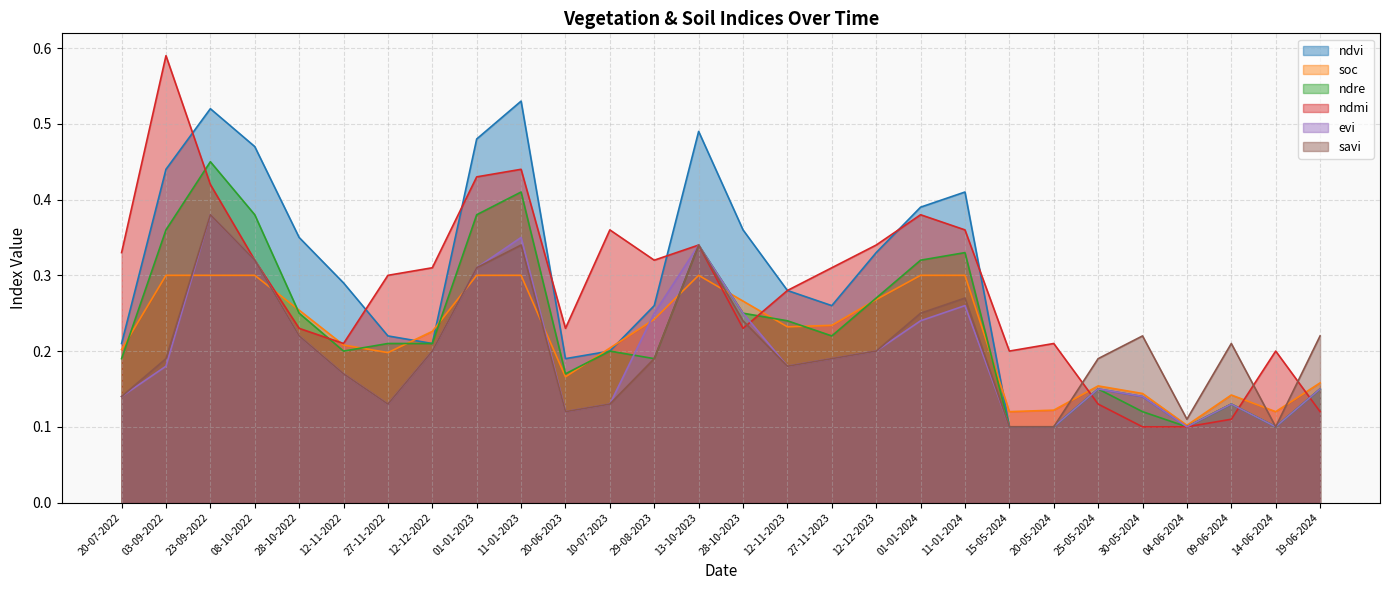

How many series are shown in this chart?

6